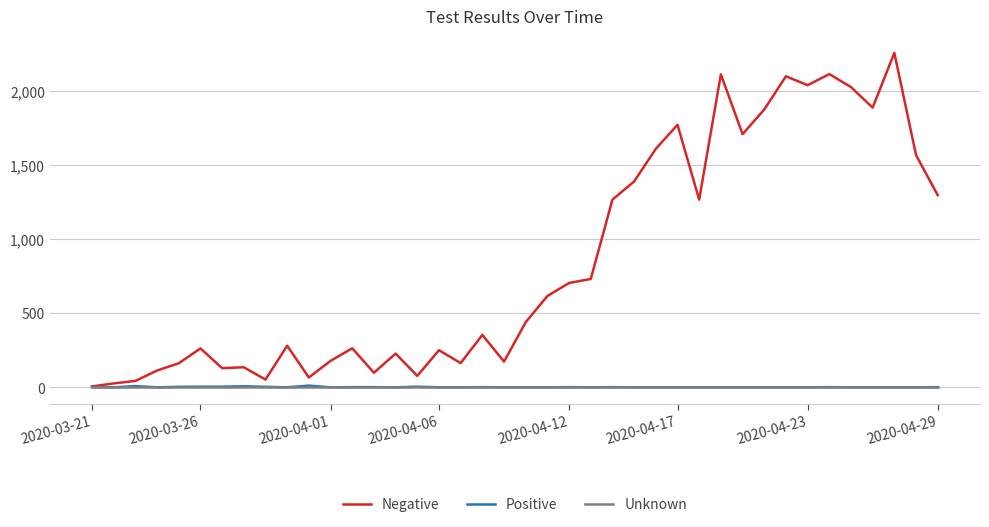

Which series has the widest spread of values?

Negative